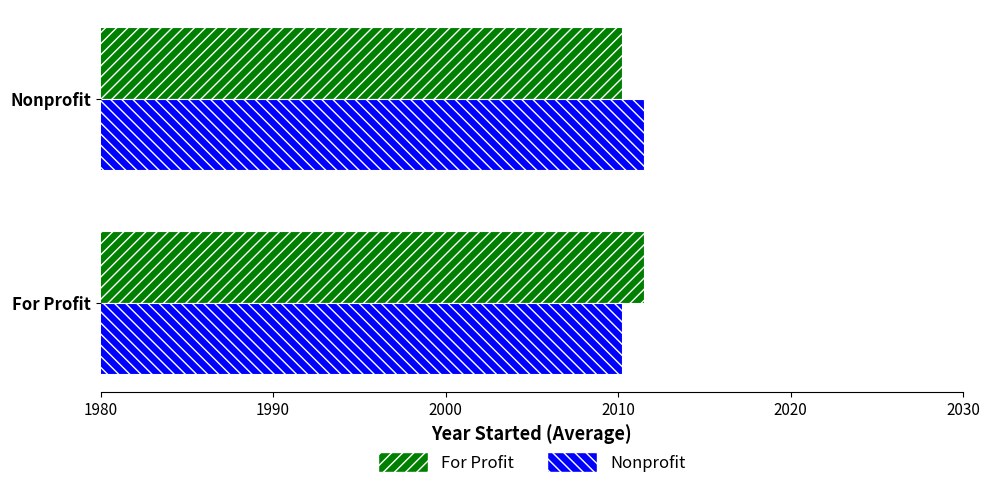

What is the average value of the Nonprofit series?

2010.9